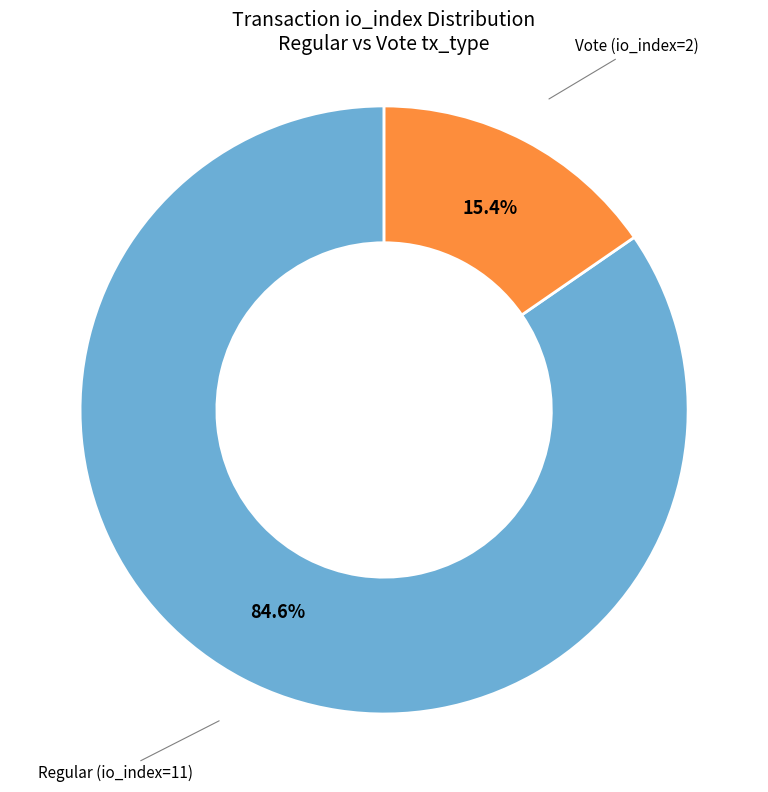

Does any single category account for the majority?

Yes